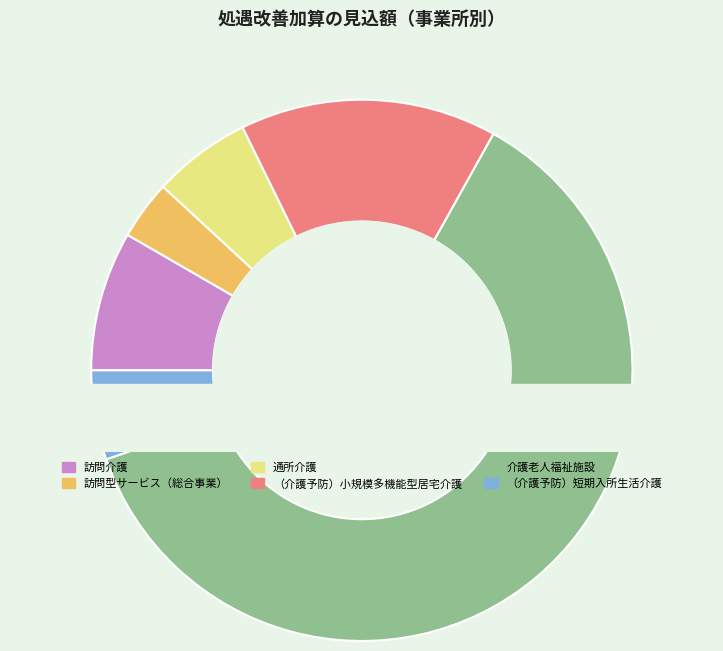

How many slices are in this pie chart?

6